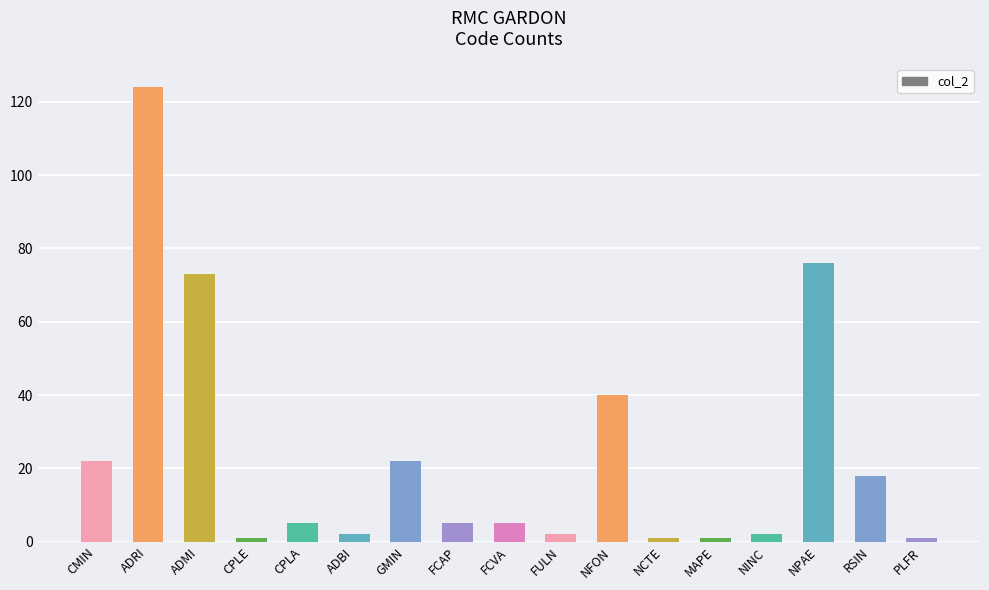

Approximately how many times larger is the value at FCVA compared to NFON?

0.1